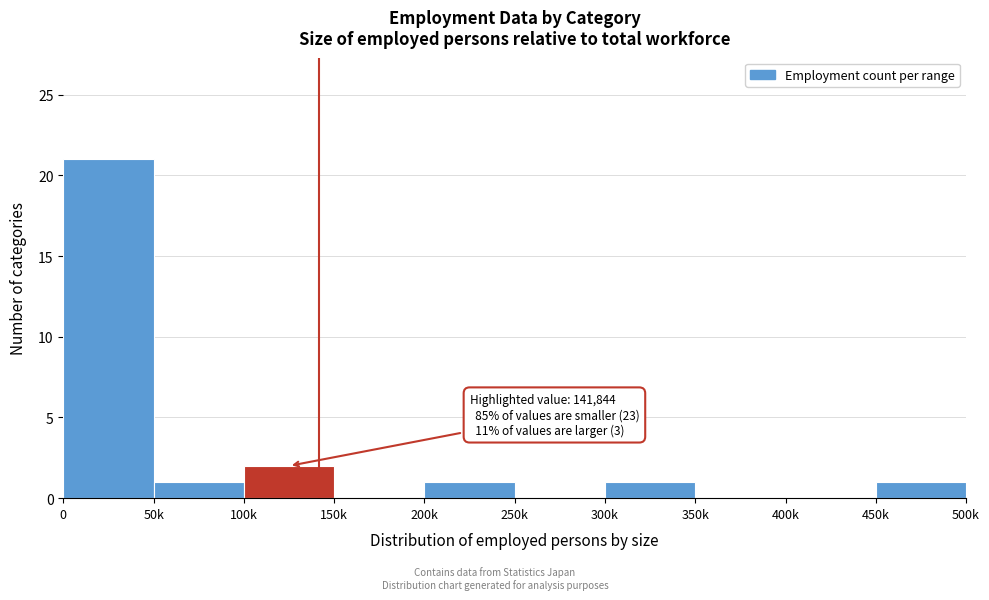

Reading left to right, extract all data points from this chart.

0=21	50k=1	100k=2	150k=0	200k=1	250k=0	300k=1	350k=0	400k=0	450k=1